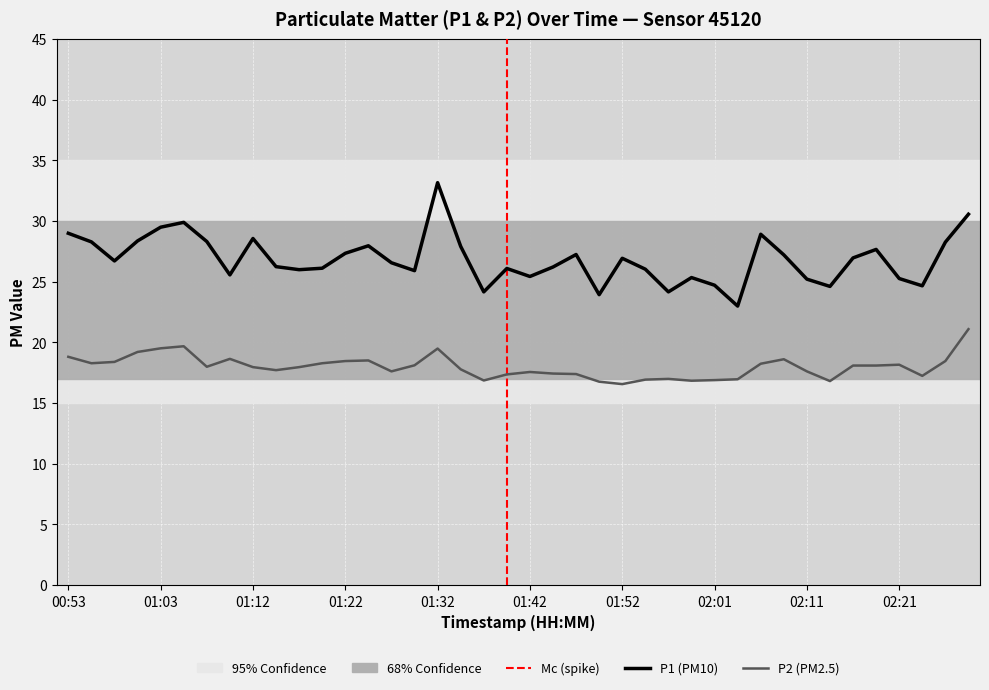

Rank the series by their maximum value, from lowest to highest.

P2, P1